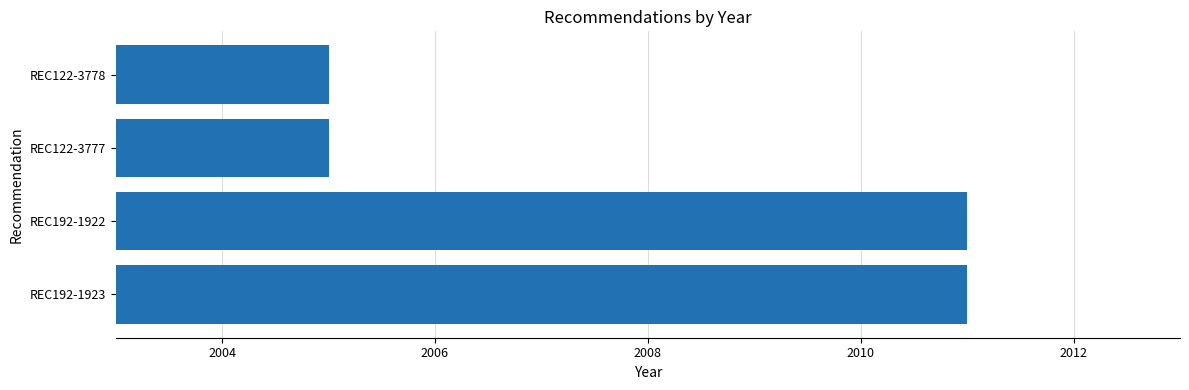

Reading bottom to top, extract all data points from this chart.

2011	2011	2005	2005